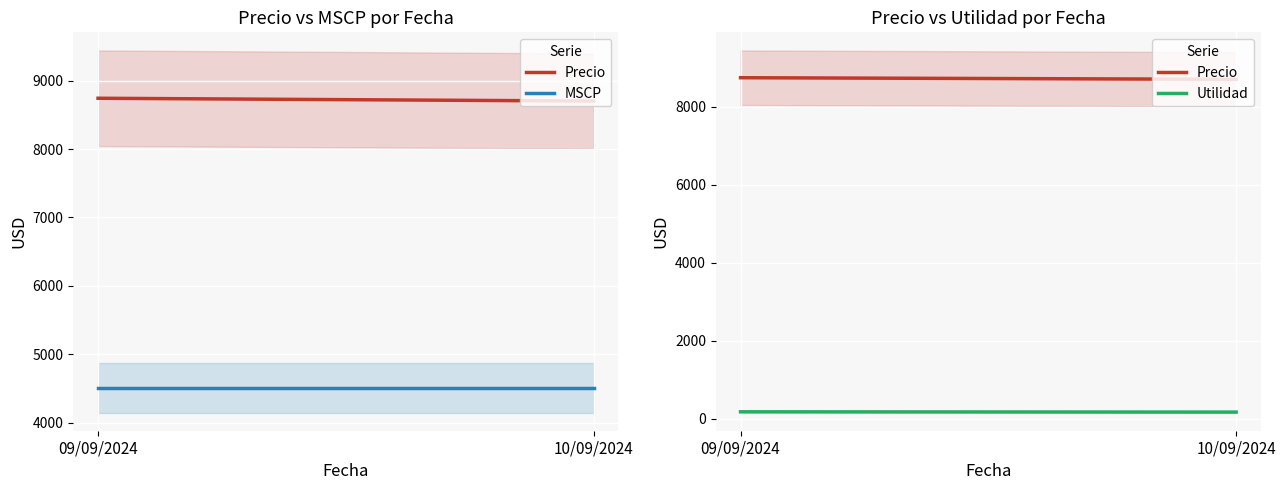

Where is Utilidad nearest to the value 171?

10/09/2024